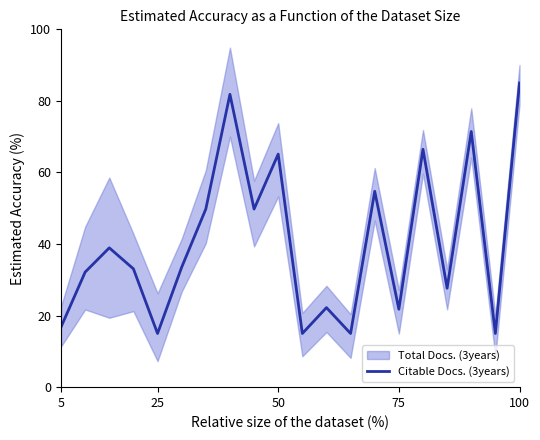

What is the maximum value for Citable Docs. (3years)?

85.0